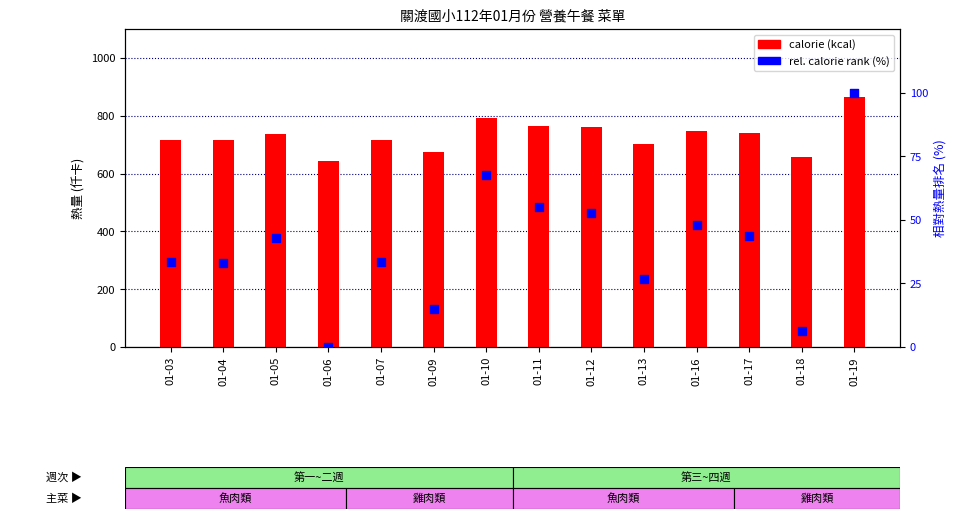

Is the value of calorie (kcal) at 01-06 greater than the value of rel. calorie rank at 01-09?

Yes